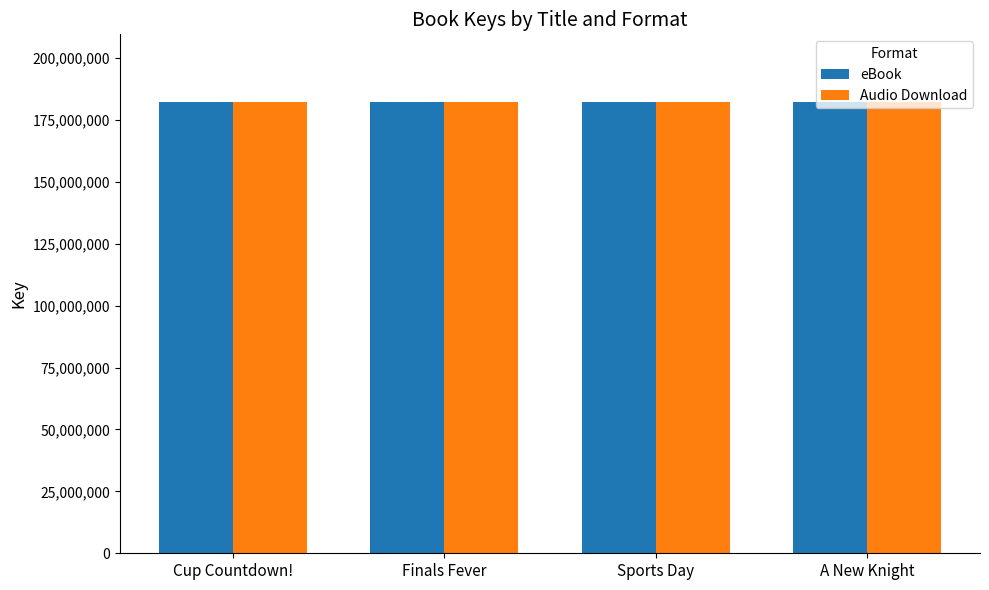

The value of Audio Download at Cup Countdown! is 182237222. True or false?

True